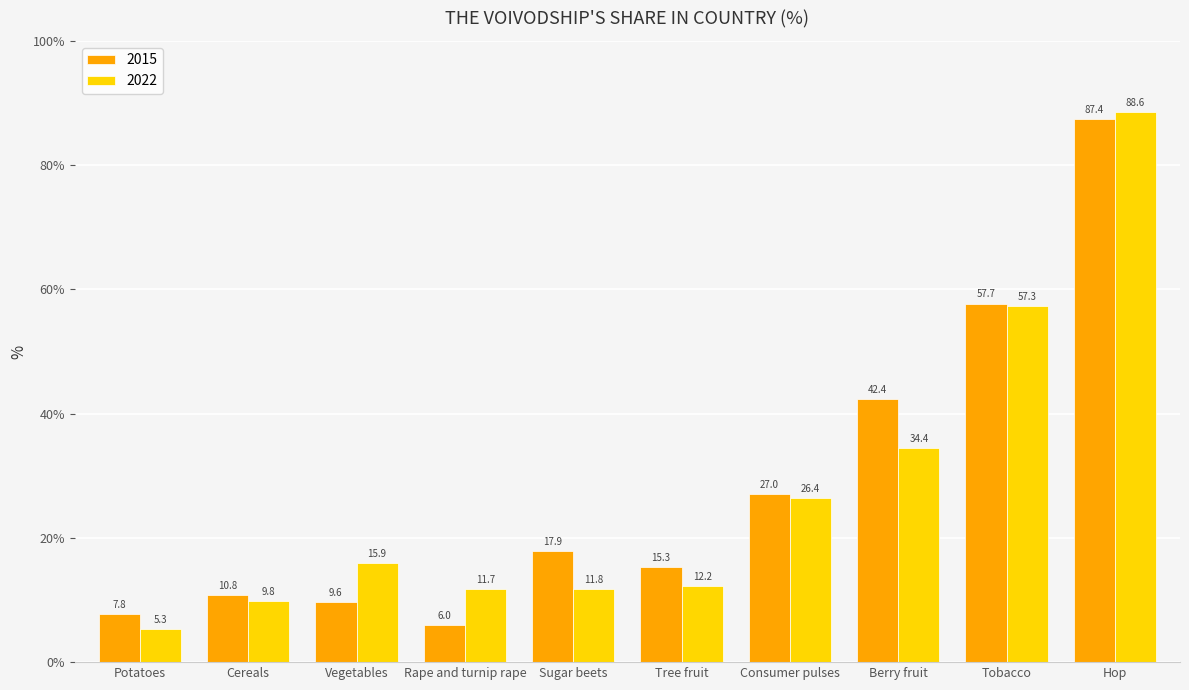

Are the bars horizontal?

No